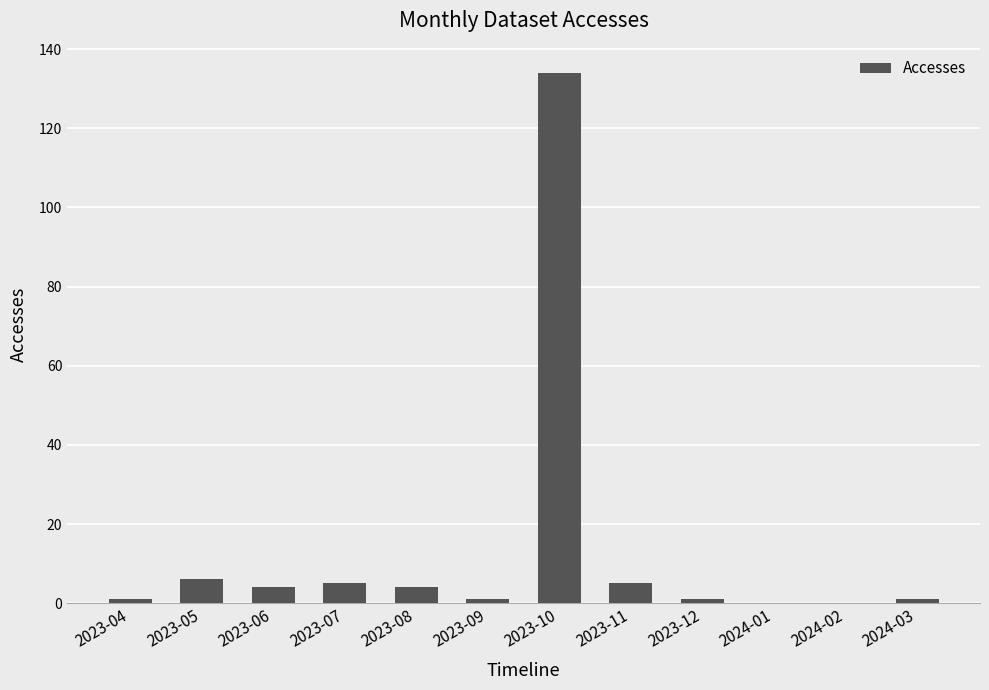

How many distinct data groups are displayed?

1